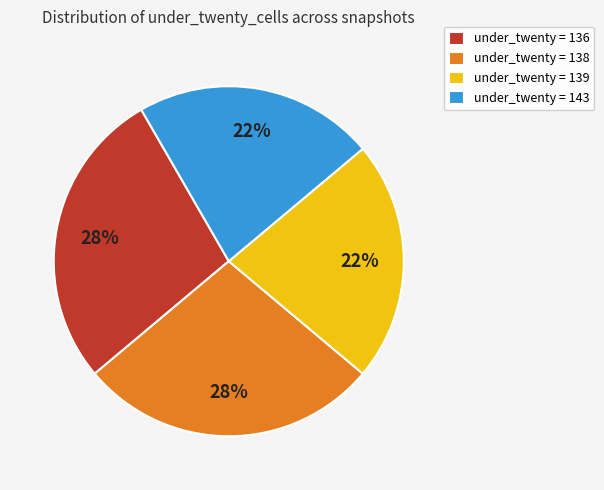

Approximately how many times larger is the value at under_twenty = 138 compared to under_twenty = 139?

1.3